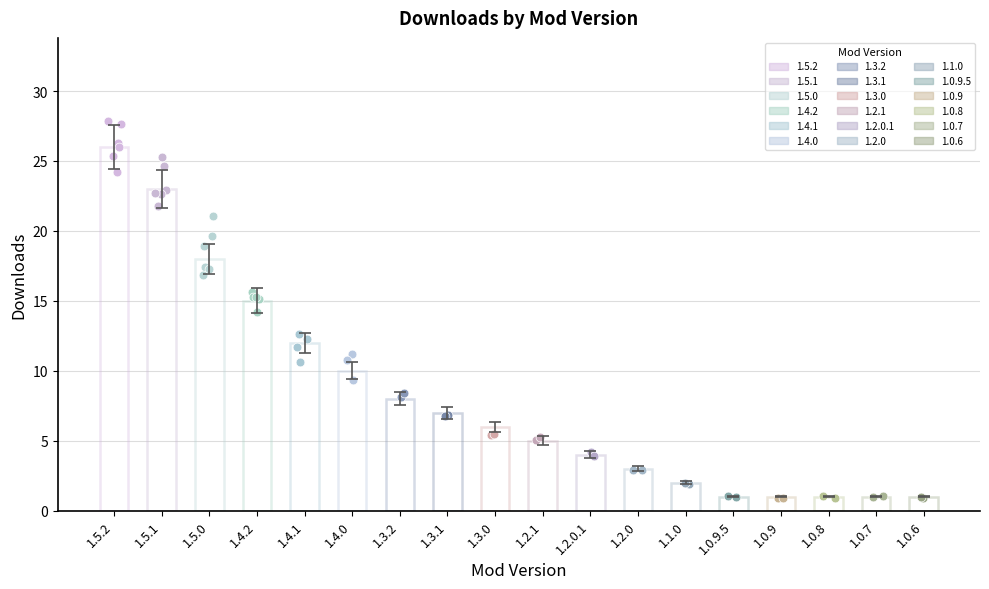

What is the change in value from 1.4.1 to 1.2.0.1?

-8